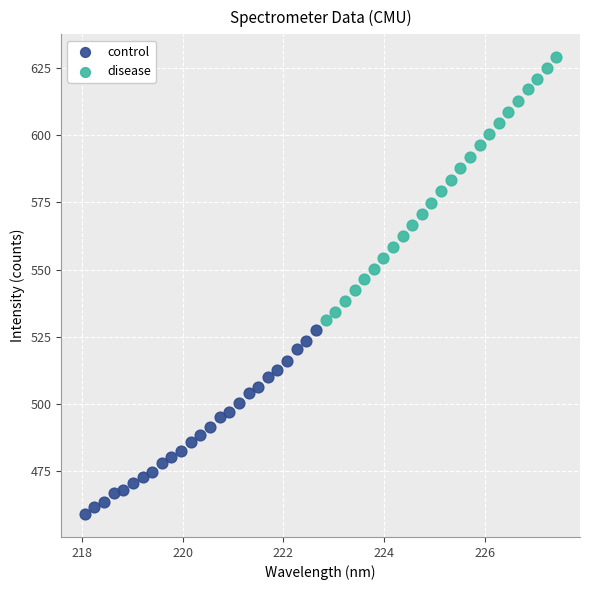

Which series contains the highest Y value?

disease